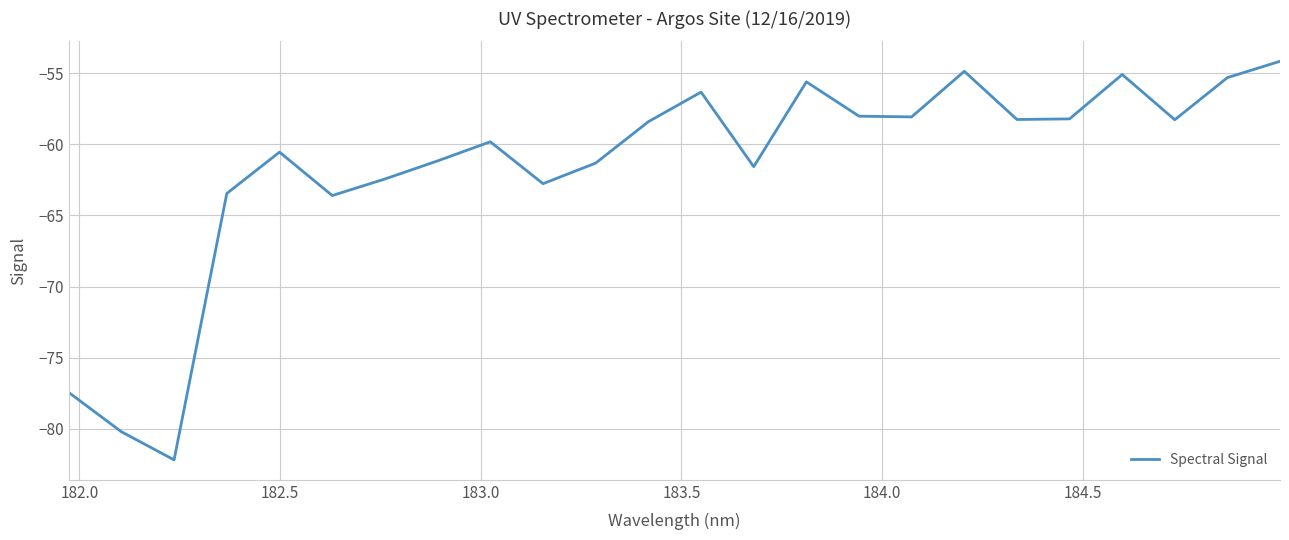

What is the smallest value displayed?

-82.2